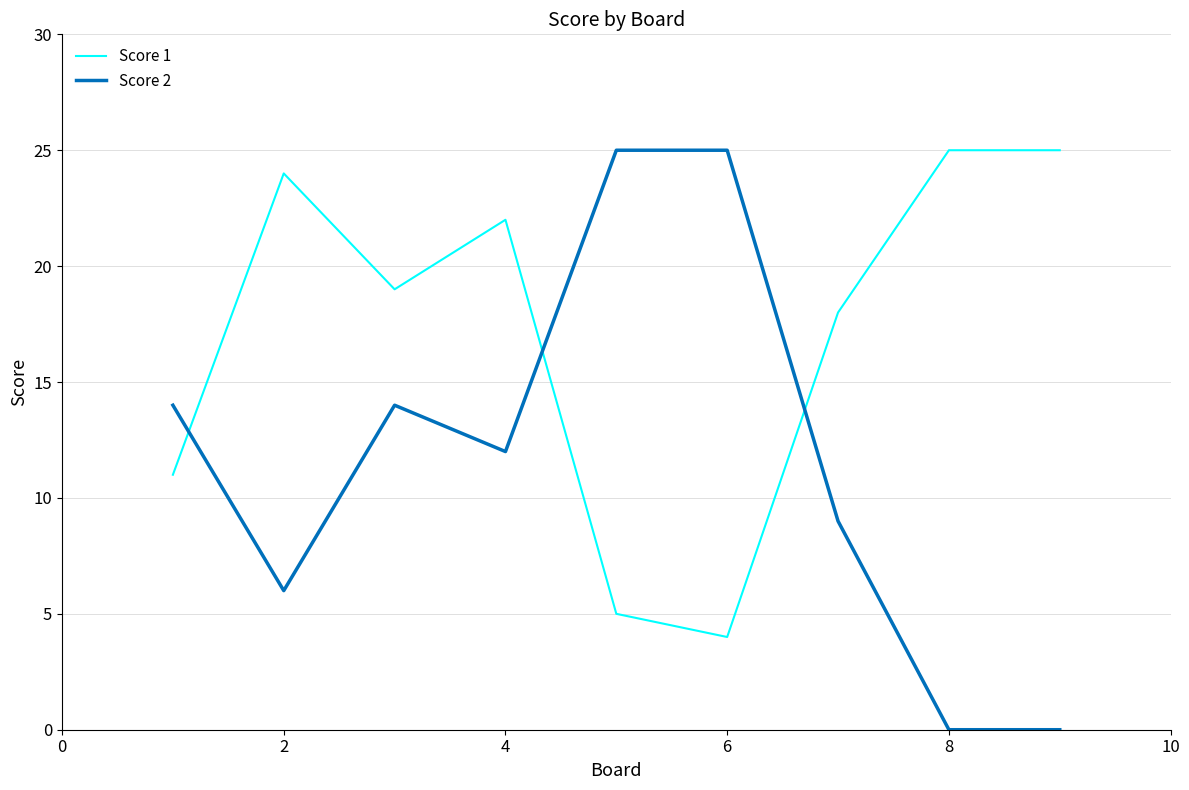

How many times do Score 2 and Score 1 cross each other?

3